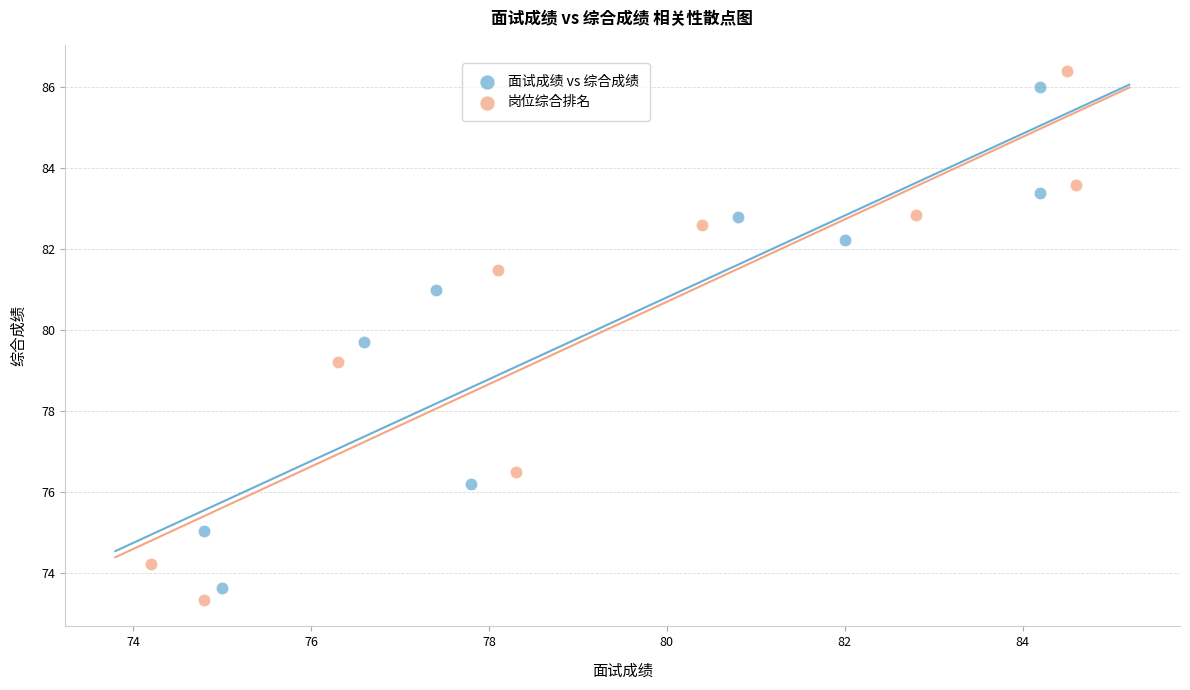

Which series has the largest Y range (max minus min)?

岗位综合排名